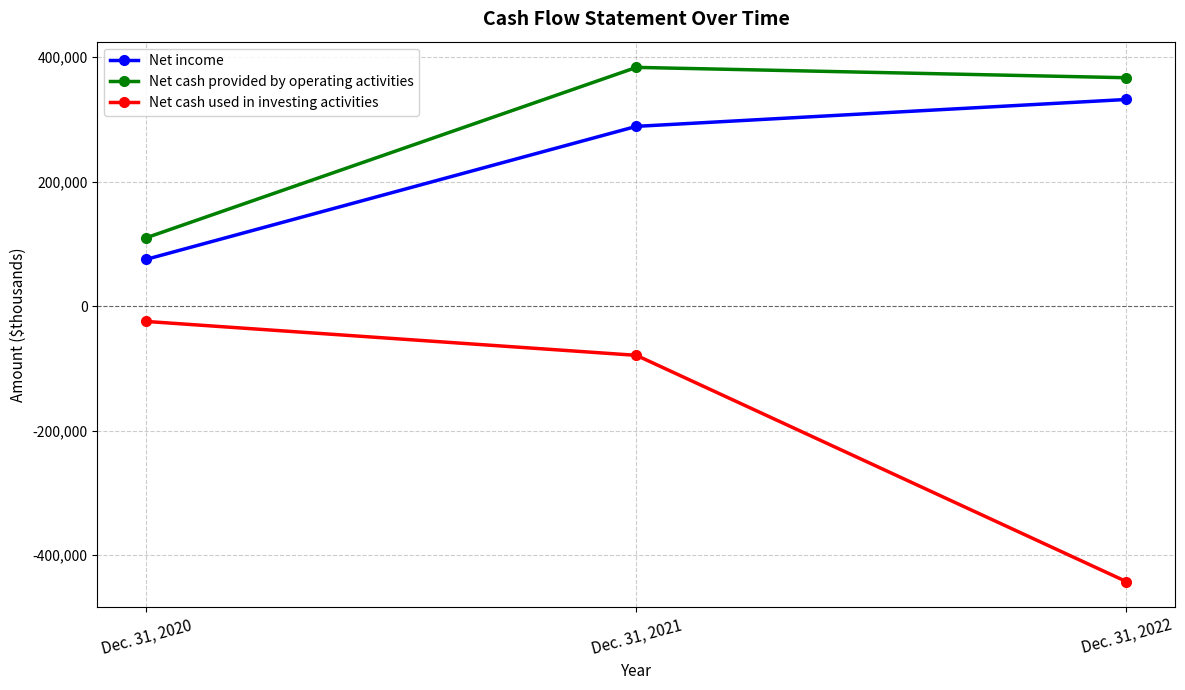

How many categories are shown in the chart?

3